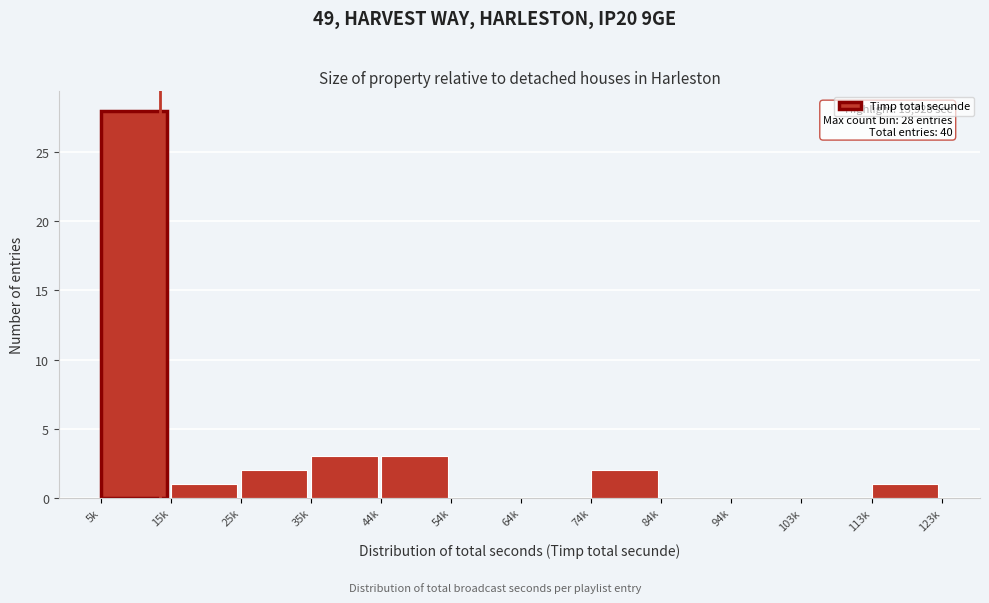

Reading right to left, what are all the values shown in this chart?

113k=1	103k=0	94k=0	84k=0	74k=2	64k=0	54k=0	44k=3	35k=3	25k=2	15k=1	5k=28